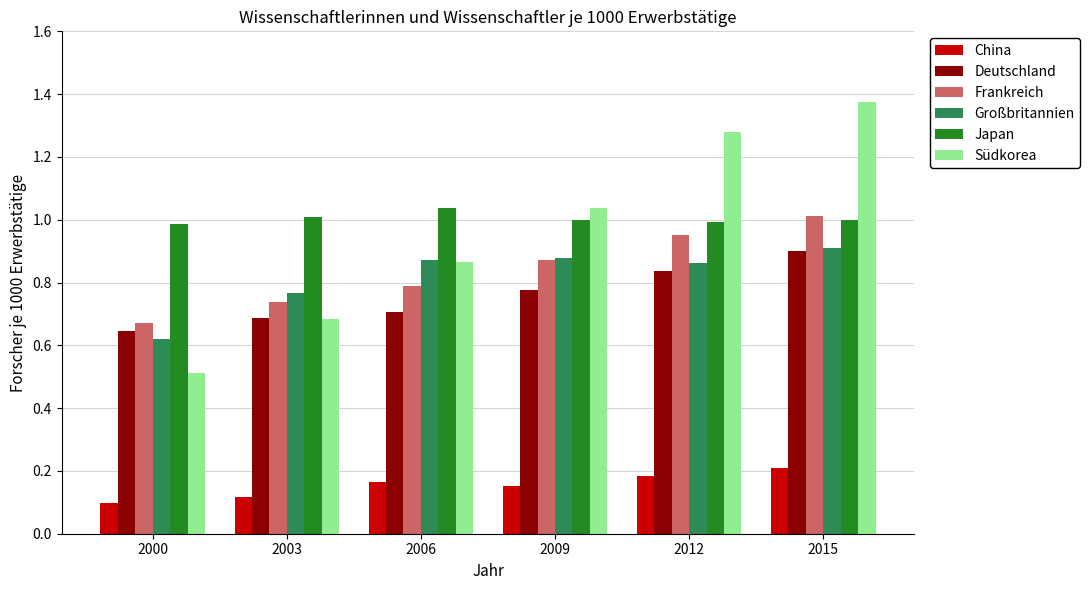

What is the total value across all series at 2012?

5.1